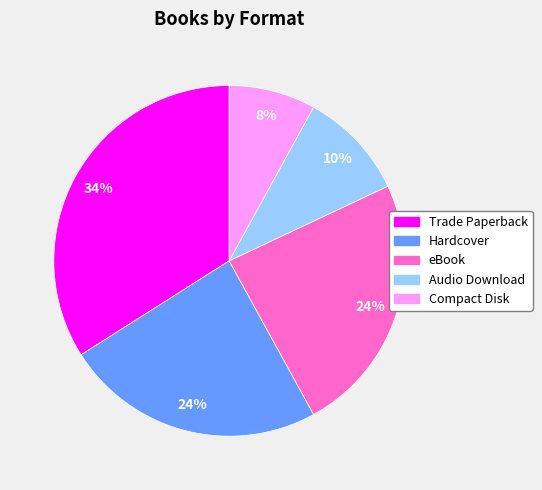

The eBook slice represents 14% of the pie. True or false?

False